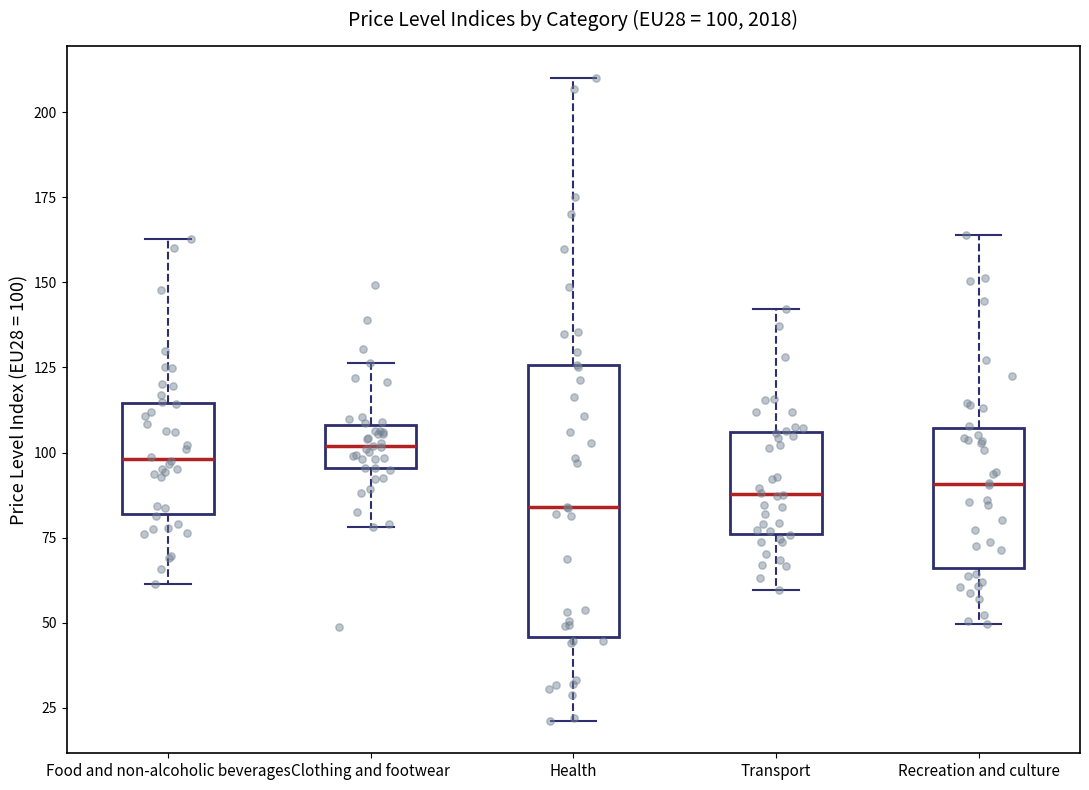

Which box is the tallest, from its lower edge to its upper edge?

Health